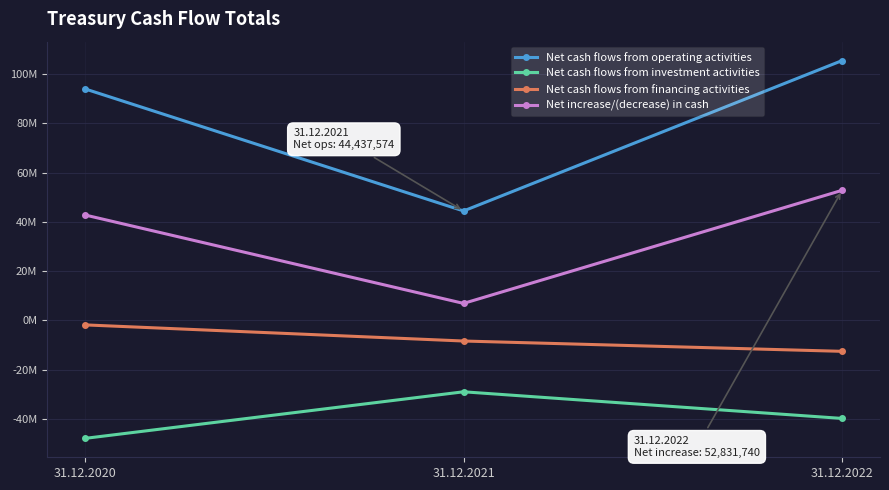

Which category has the lowest value in the Net cash flows from financing activities series?

31.12.2022